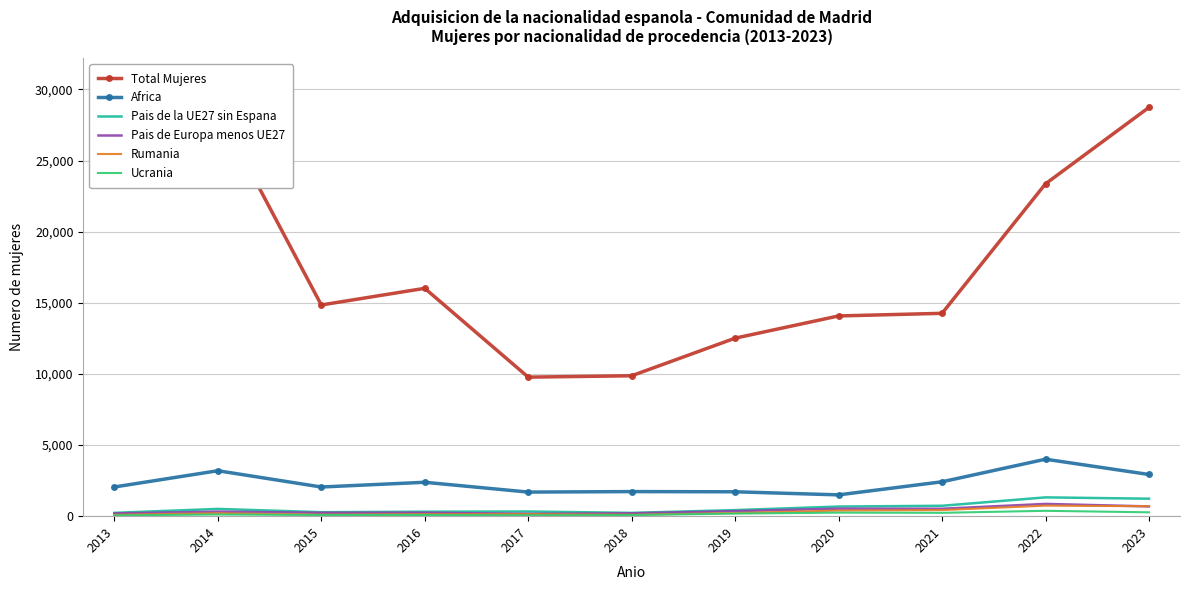

What is the spread (max minus min) of values at 2021?

14026